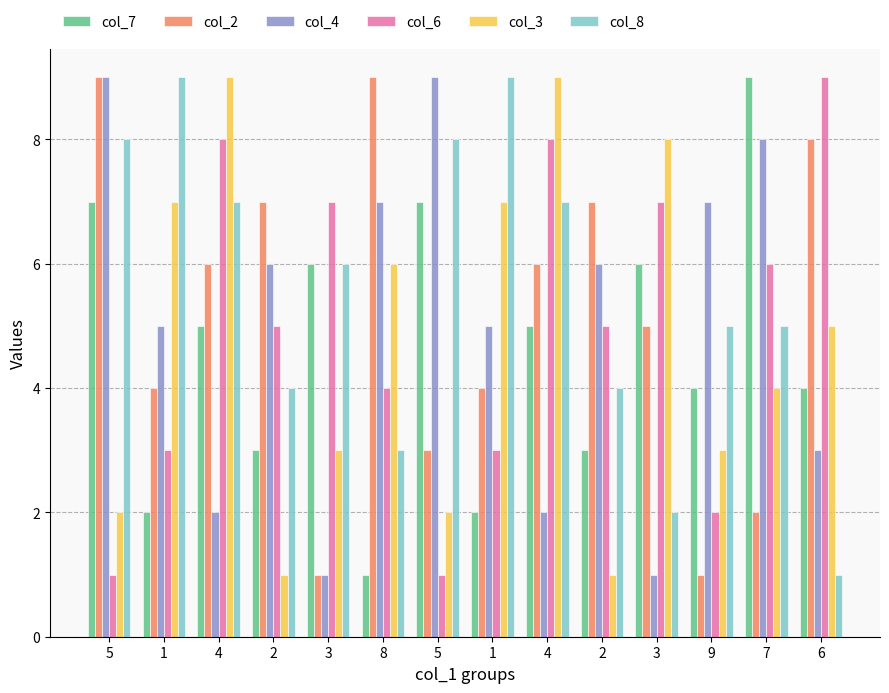

What is the total value across all series at 5?

36